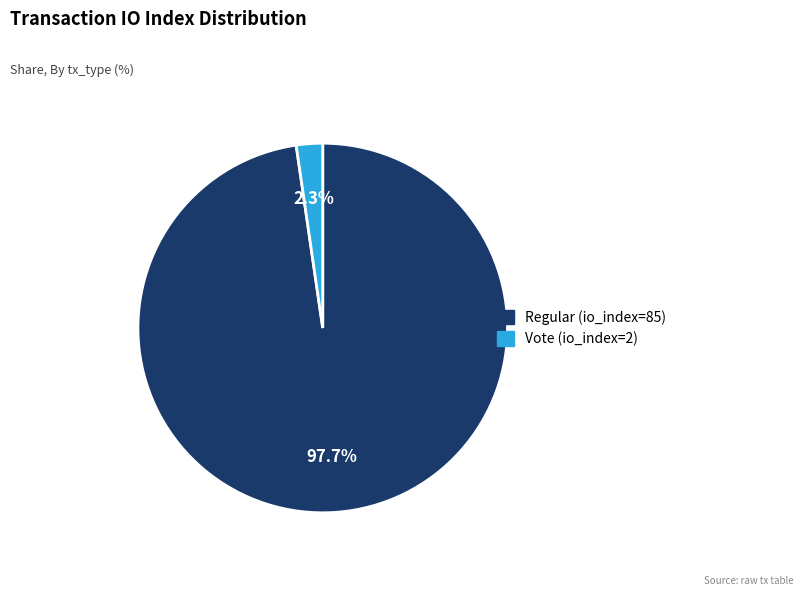

Which has a higher value, Vote (io_index=2) or Regular (io_index=85)?

Regular (io_index=85)